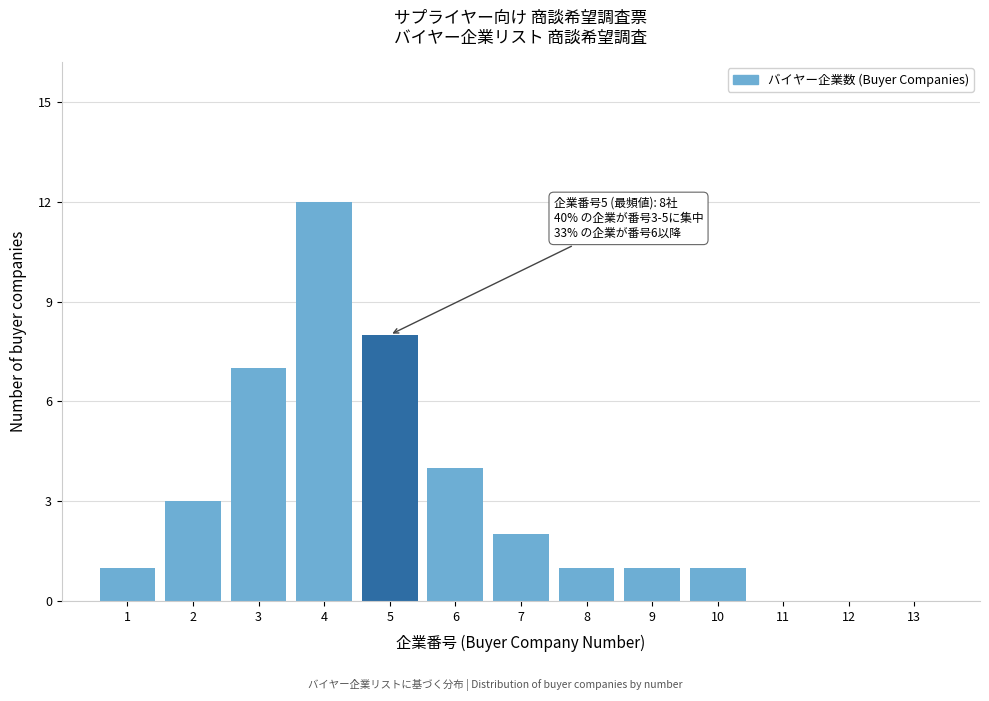

Reading right to left, what are all the values shown in this chart?

13=0	12=0	11=0	10=1	9=1	8=1	7=2	6=4	5=8	4=12	3=7	2=3	1=1